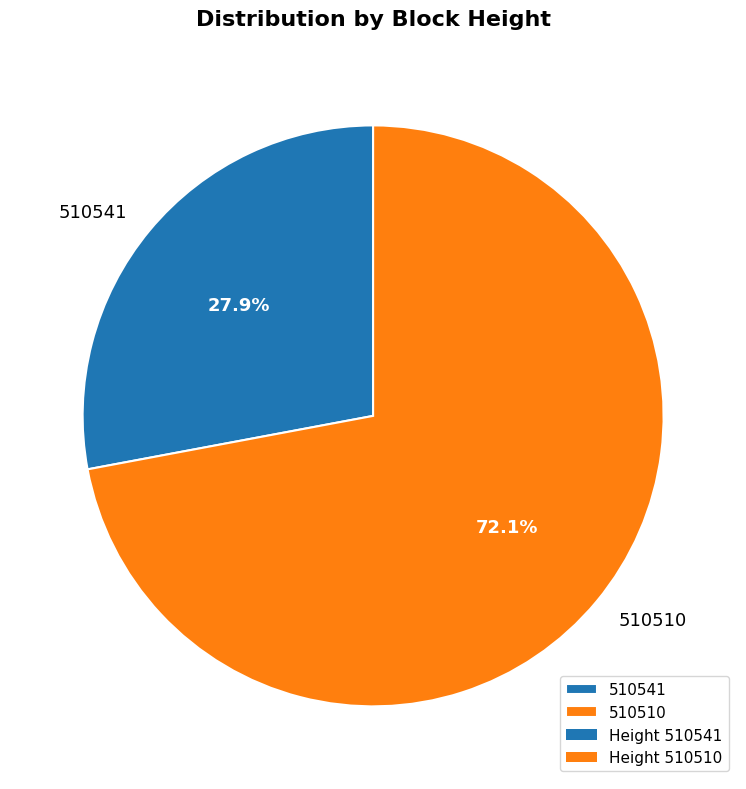

Does 510510 account for over 50% of the chart?

Yes